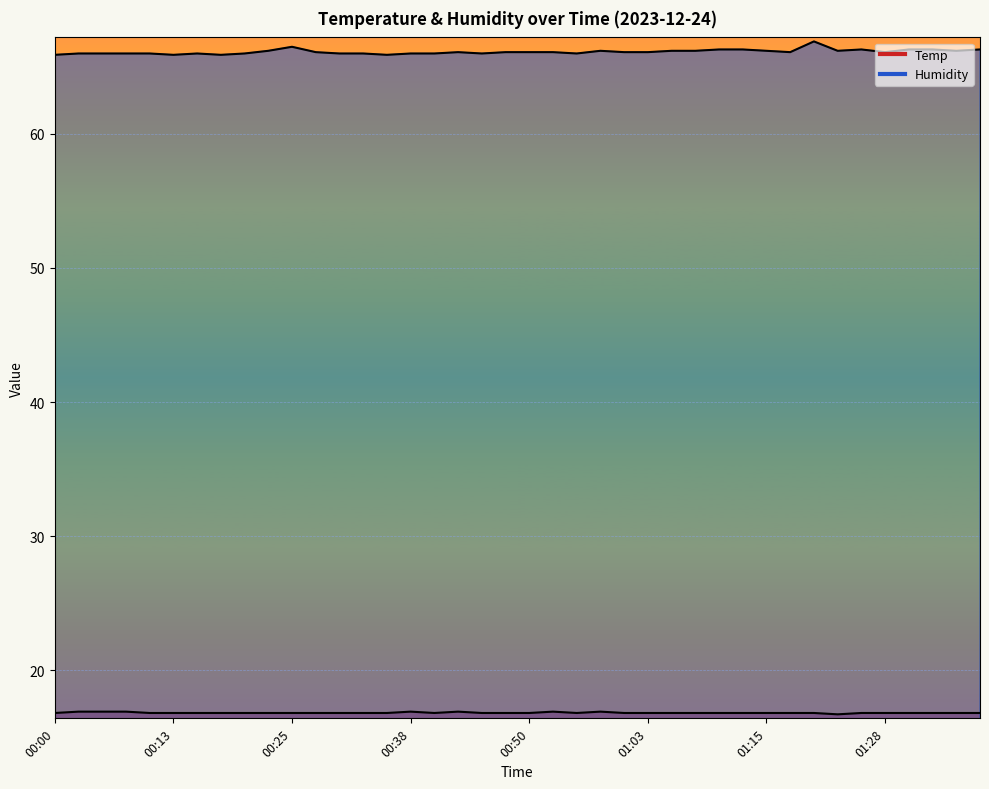

At which label does Humidity first exceed 66?

00:23